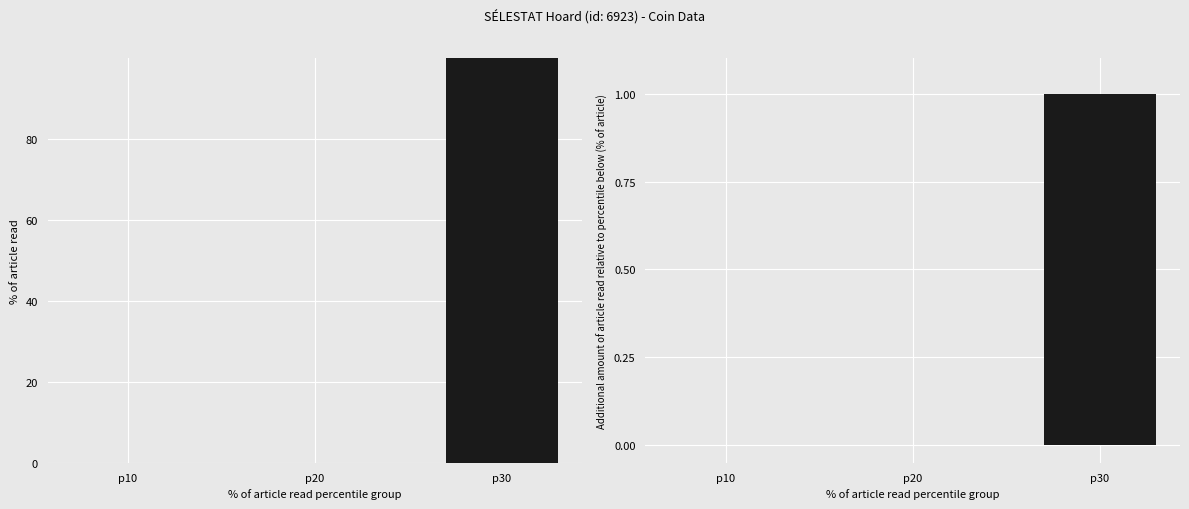

What is the difference between the values at p20 and p30?

1